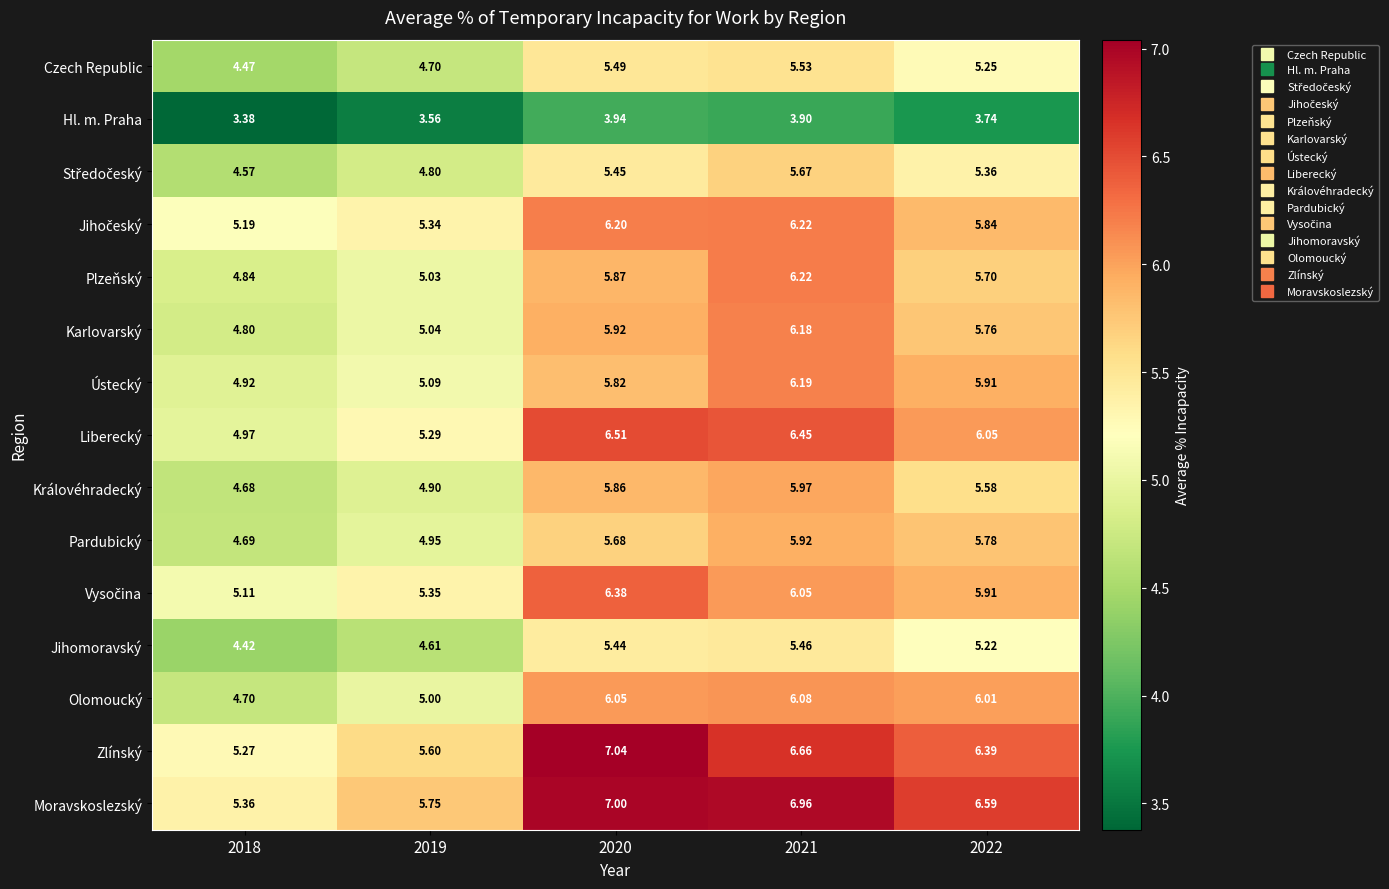

Between 2018 and 2019, which series saw the biggest shift?

Moravskoslezský